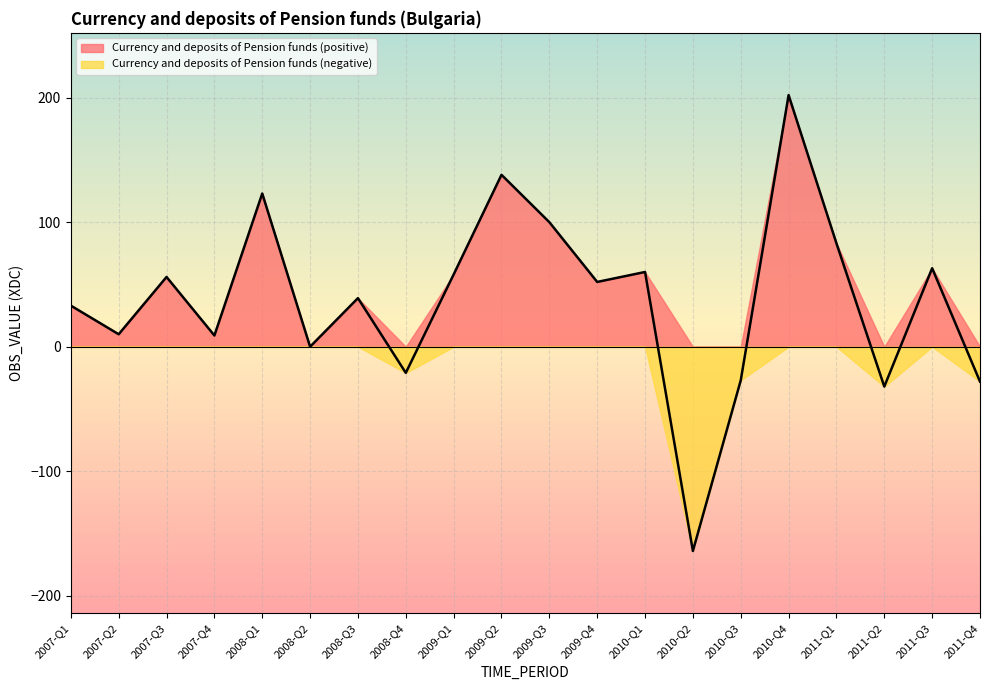

At which label is the value closest to 19?

2007-Q2